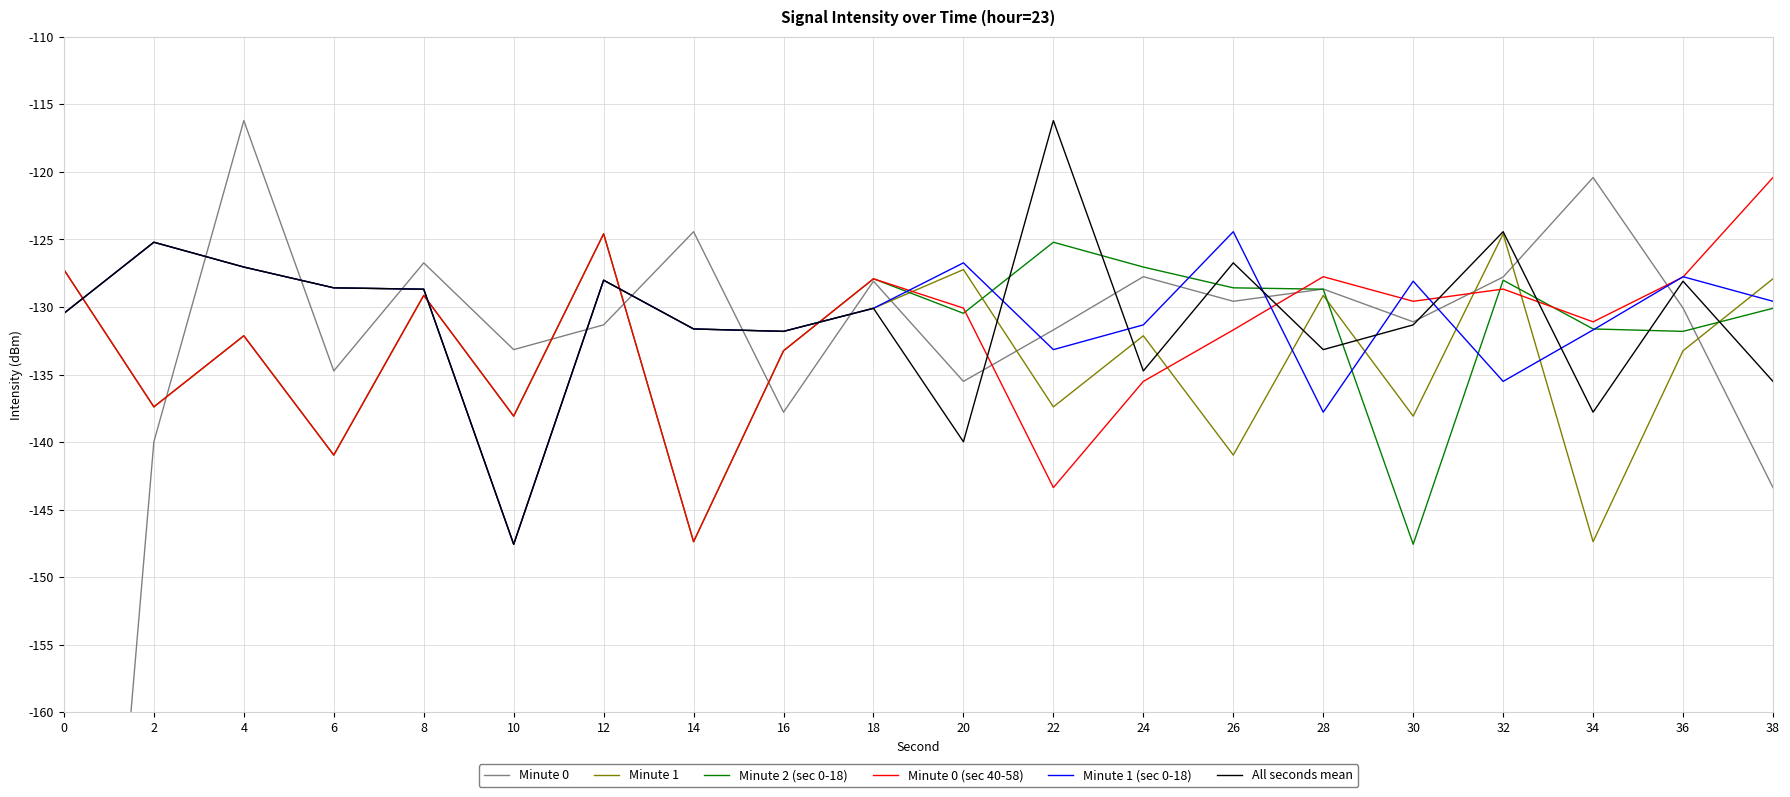

Rank the series by their maximum value, from lowest to highest.

Minute 1, Minute 2 (sec 0-18), Minute 1 (sec 0-18), Minute 0 (sec 40-58), Minute 0, All seconds mean